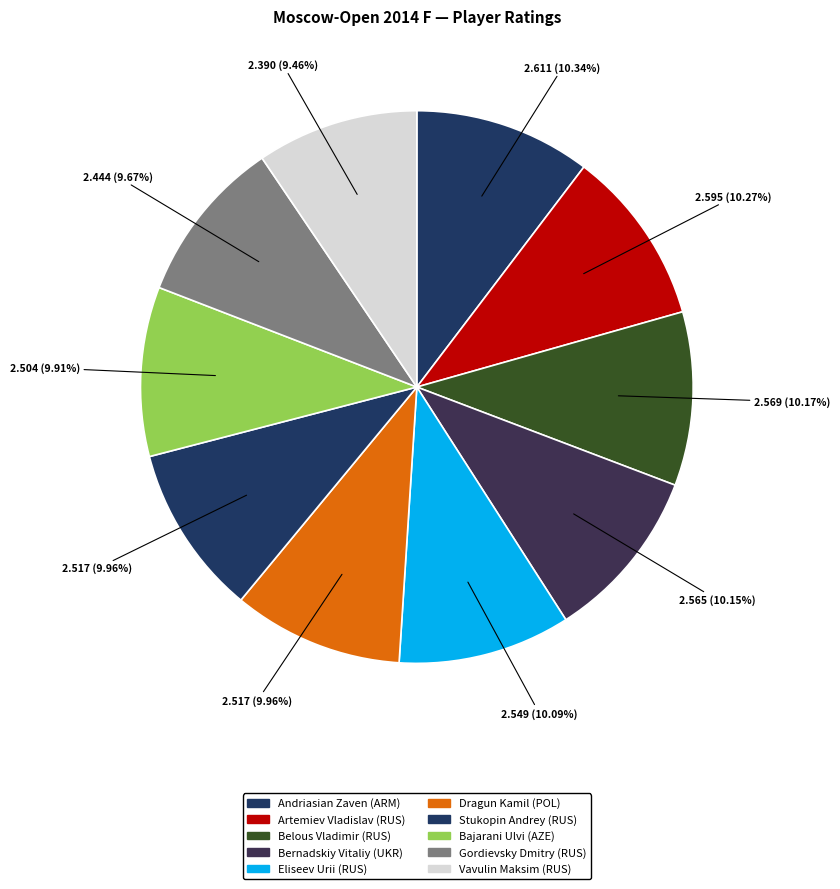

Does any single category account for the majority?

No